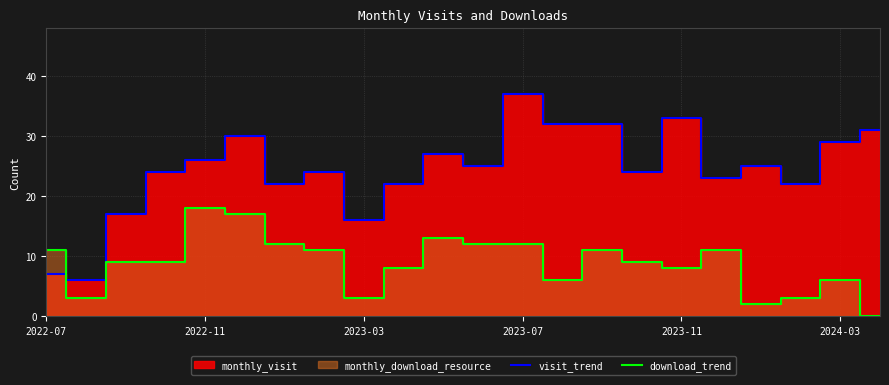

What is the maximum value for visit_trend?

37